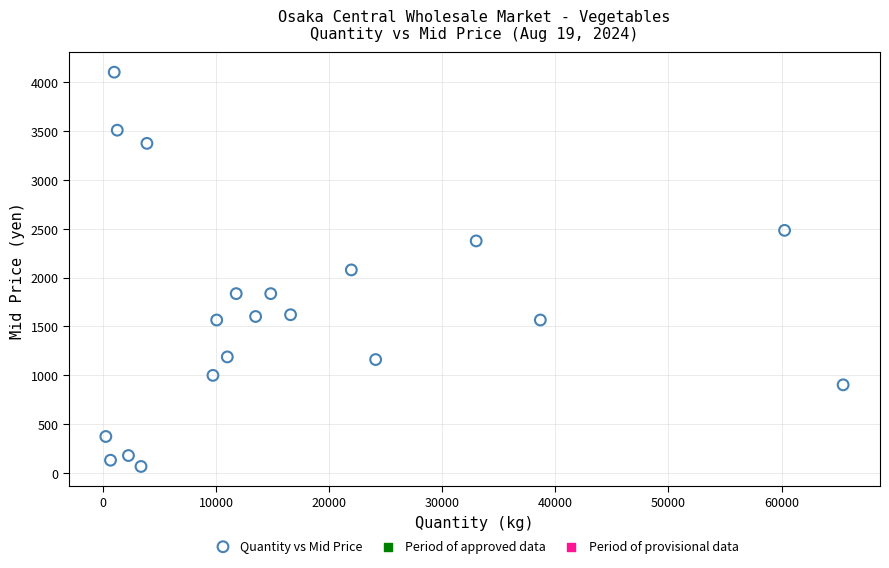

What is the range of Y values (max minus min)?

4038